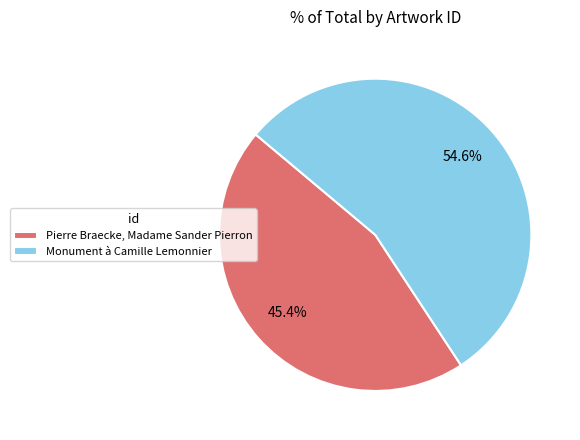

Rank the categories by value from highest to lowest.

Monument à Camille Lemonnier, Pierre Braecke, Madame Sander Pierron